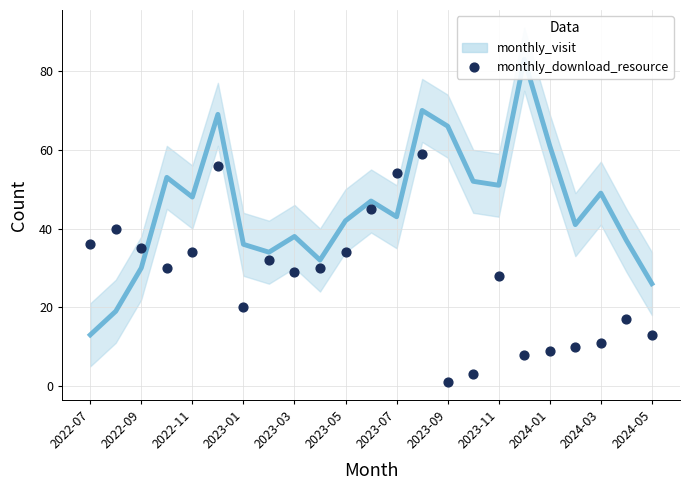

Which series has the largest Y range (max minus min)?

monthly_visit